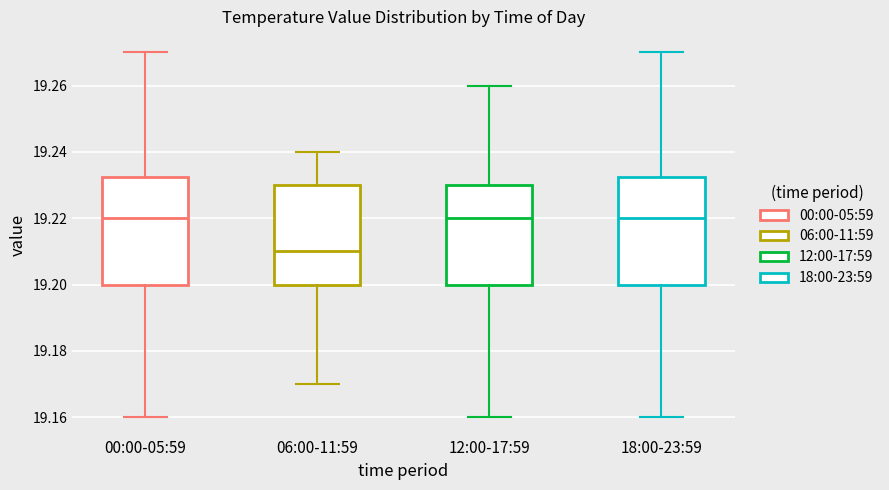

Reading left to right, transcribe this box plot: for each box, give where its median line is, the range the box spans, and where its two whiskers end, as read against the y-axis. The values are not printed on the chart, so give them approximately, as read against the axis.

00:00-05:59: median 19.220, box 19.200 to 19.232, whiskers 19.160 to 19.270
06:00-11:59: median 19.210, box 19.200 to 19.230, whiskers 19.170 to 19.240
12:00-17:59: median 19.220, box 19.200 to 19.230, whiskers 19.160 to 19.260
18:00-23:59: median 19.220, box 19.200 to 19.232, whiskers 19.160 to 19.270